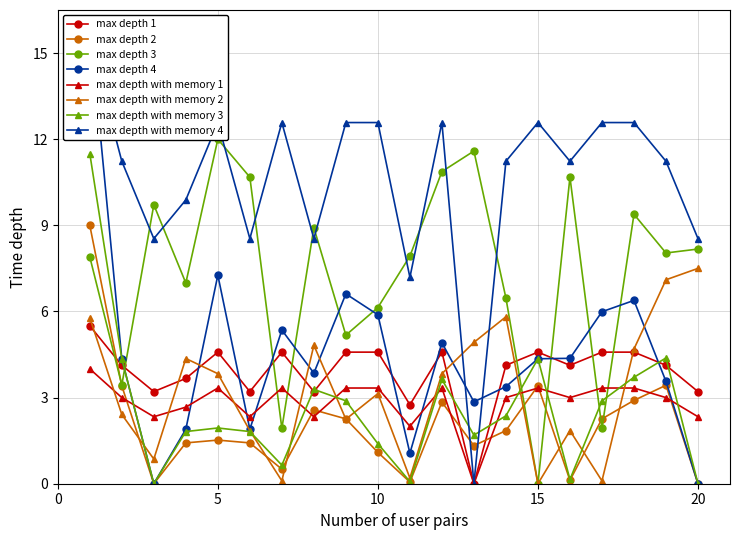

Which series has the largest range (max minus min)?

LONG mean